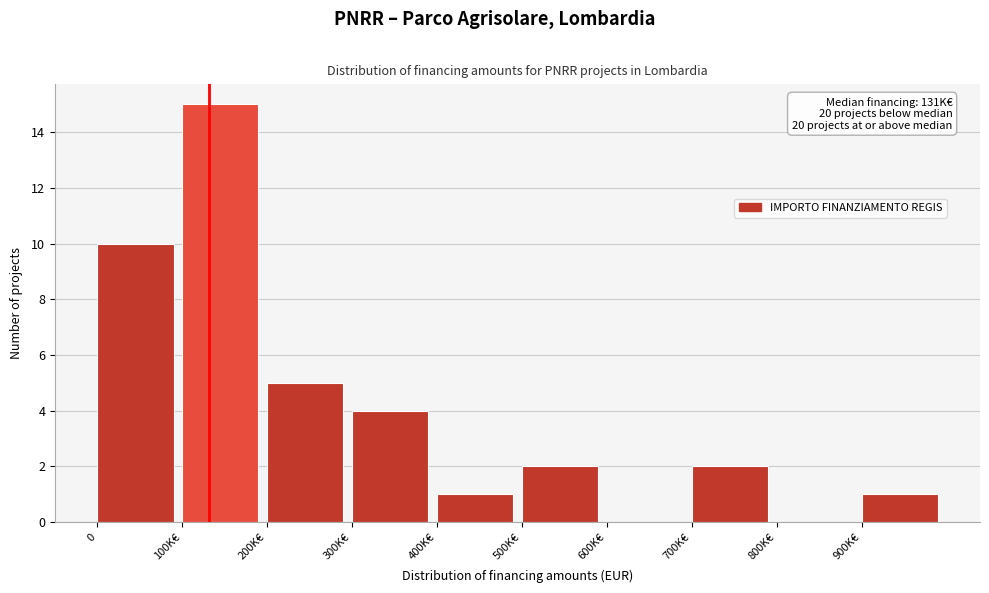

Reading left to right, transcribe all the data shown in this chart.

0=10	100K€=15	200K€=5	300K€=4	400K€=1	500K€=2	600K€=0	700K€=2	800K€=0	900K€=1